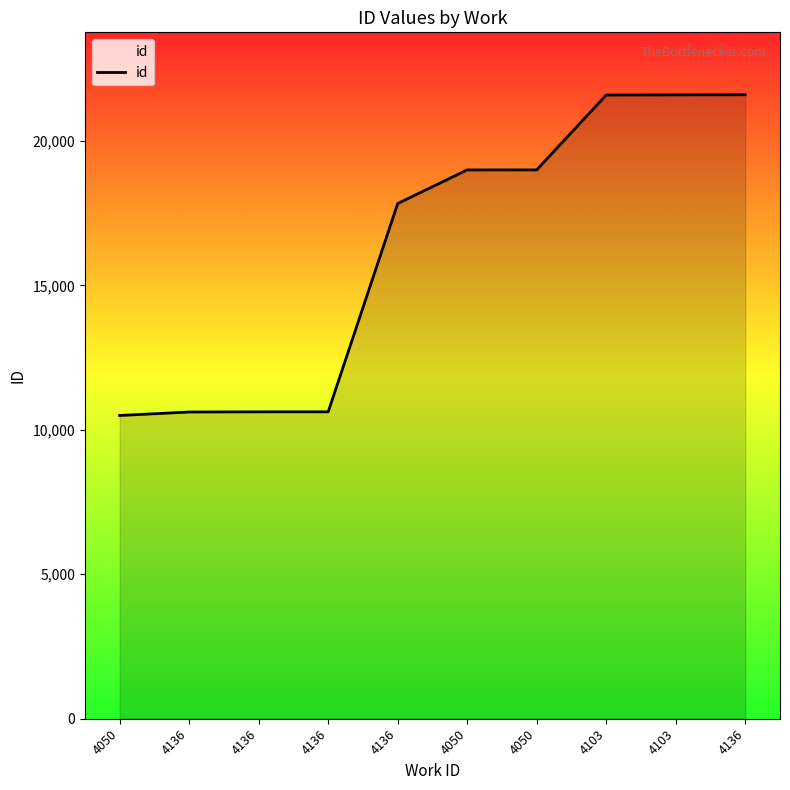

Rank the categories by value from lowest to highest.

4050, 4136, 4136, 4136, 4136, 4050, 4050, 4103, 4103, 4136